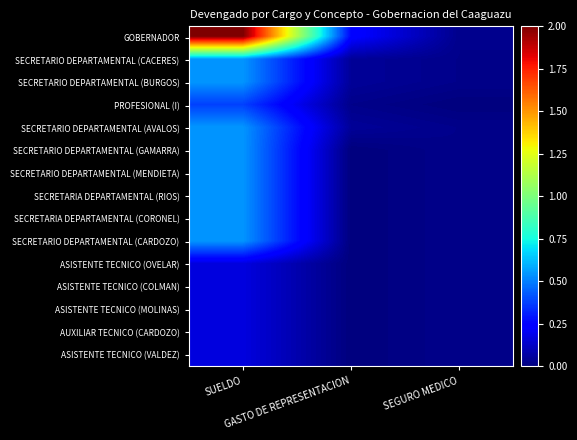

Between SEGURO MEDICO and SUELDO, which is larger?

SUELDO